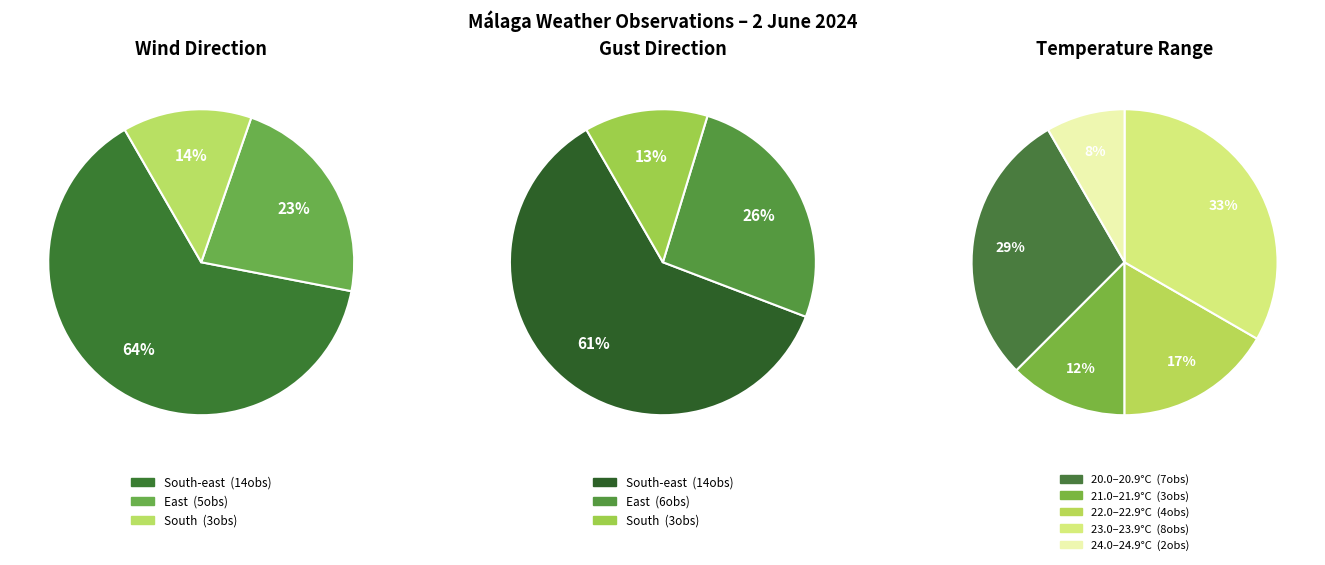

Does Other account for over 50% of the chart?

No